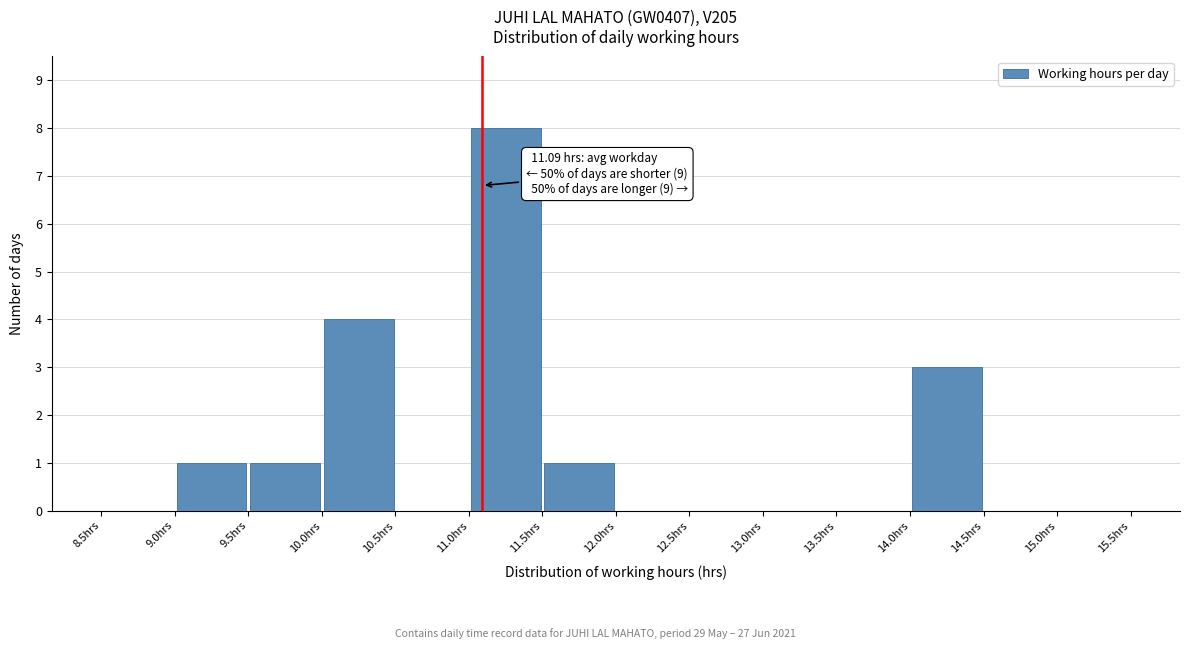

Over which range of the x-axis is the bar tallest?

11.0 to 11.5